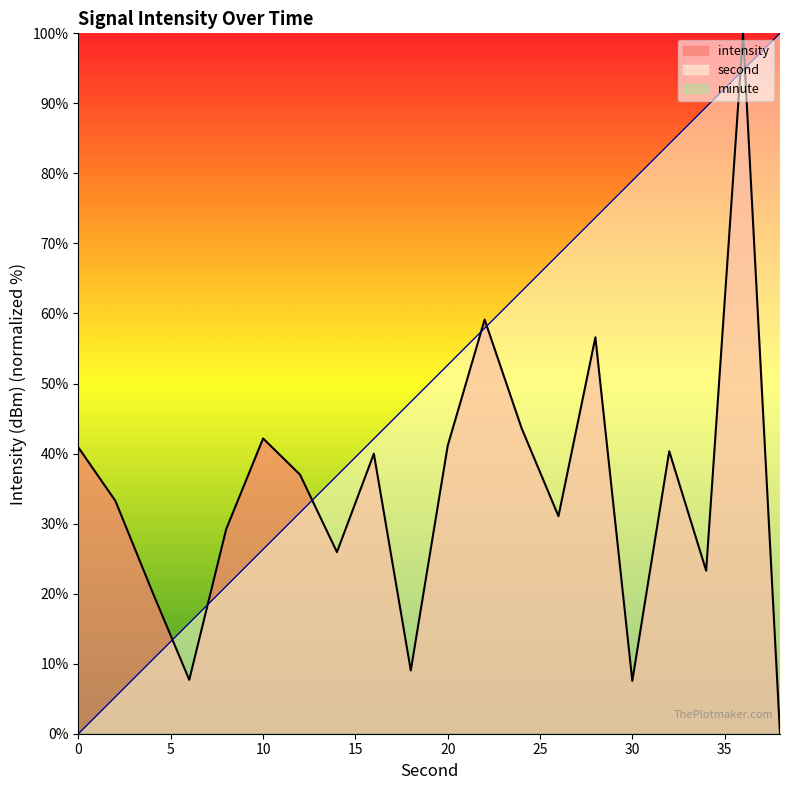

At which category does intensity reach its first local peak?

10